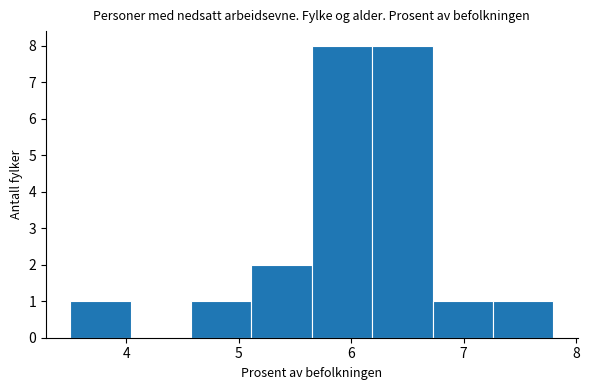

Reading left to right, transcribe this chart: for each bar, give the range it covers on the x-axis and its height. Neither the bar edges nor the heights are printed on the chart, so give them approximately, as read against the axes.

3.5 to 4.0: 1
4.0 to 4.6: 0
4.6 to 5.1: 1
5.1 to 5.7: 2
5.7 to 6.2: 8
6.2 to 6.7: 8
6.7 to 7.3: 1
7.3 to 7.8: 1